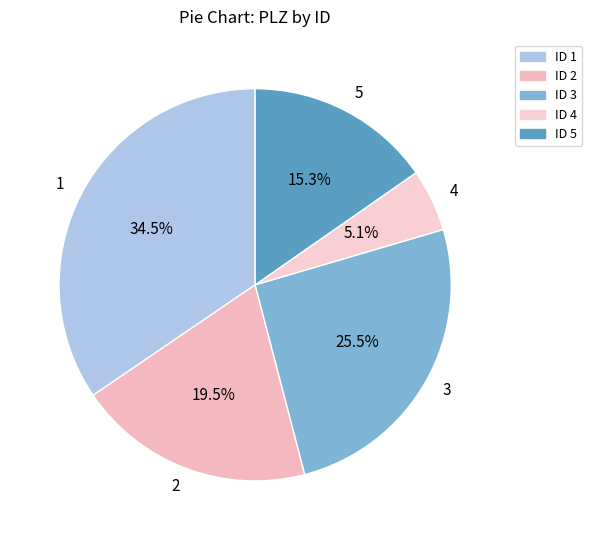

Approximately how many times larger is the value at 2 compared to 5?

1.3